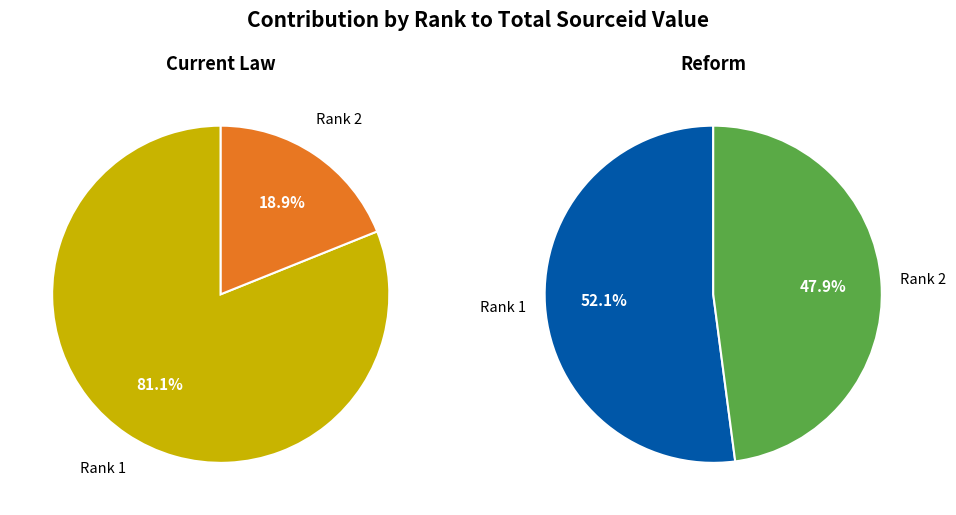

True or false: Rank 1 (Sourceid: 91247) accounts for 75% of the total.

False